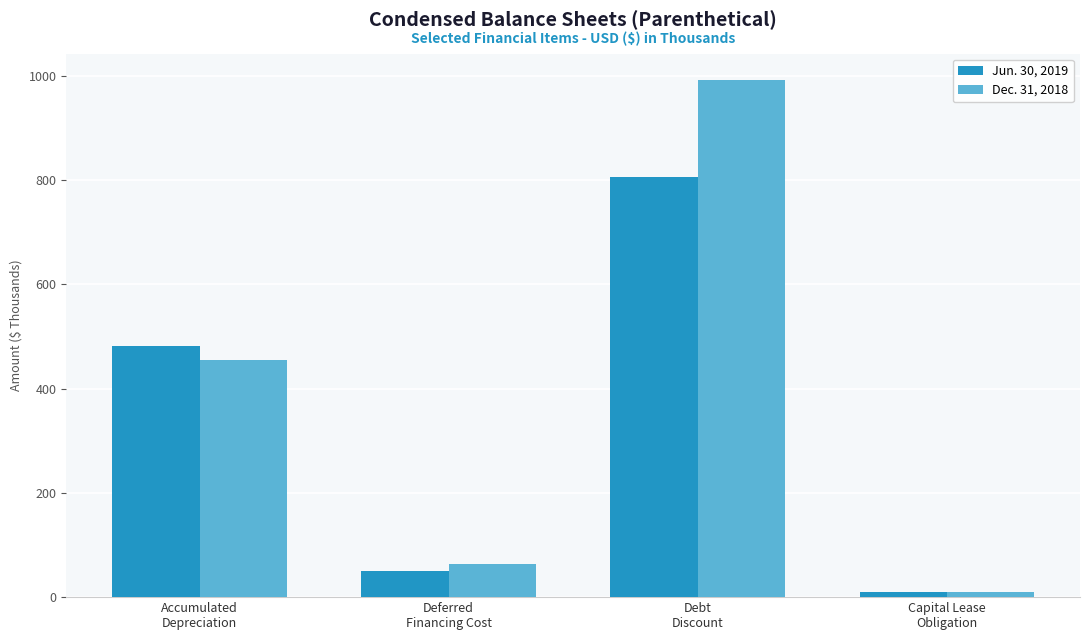

Are the bars horizontal?

No